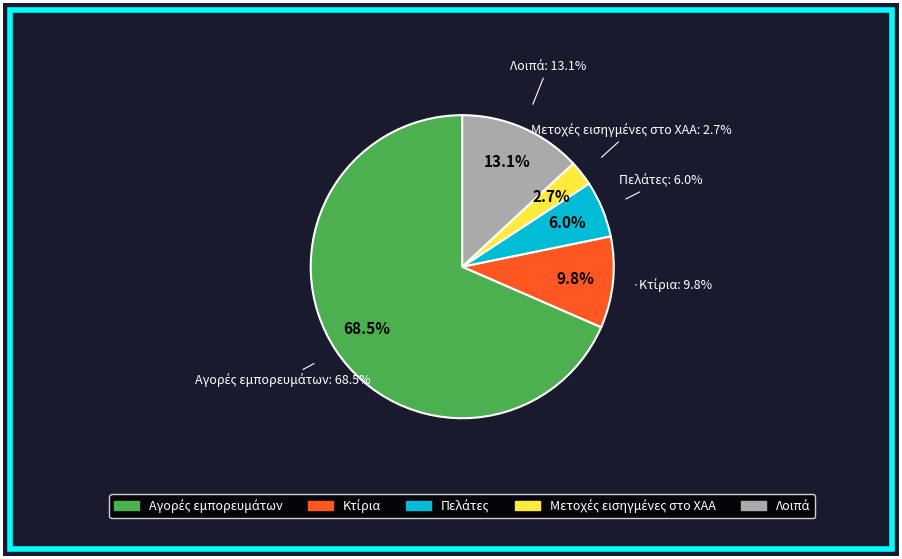

Do Υποχρεώσεις από φόρους and Ταμείο together represent more than half of the pie?

No